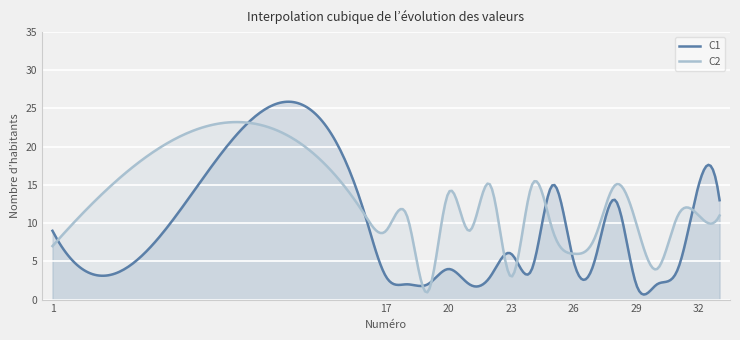

What is the greatest value displayed?

25.9